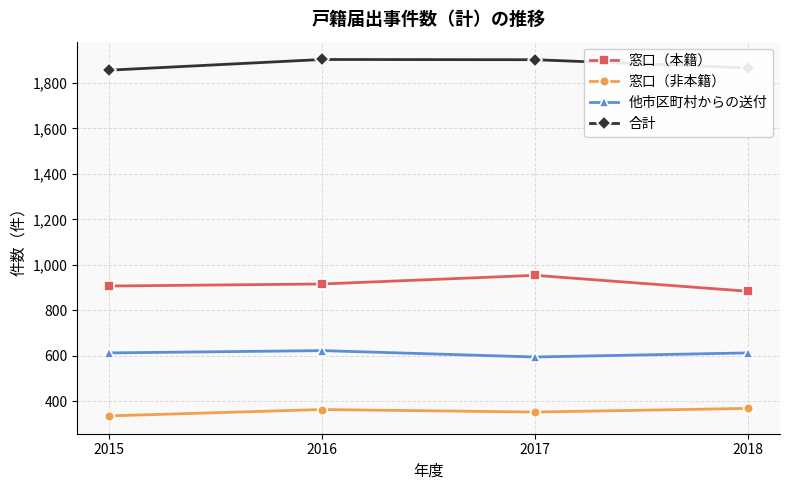

What is the maximum value for 他市区町村からの送付?

623